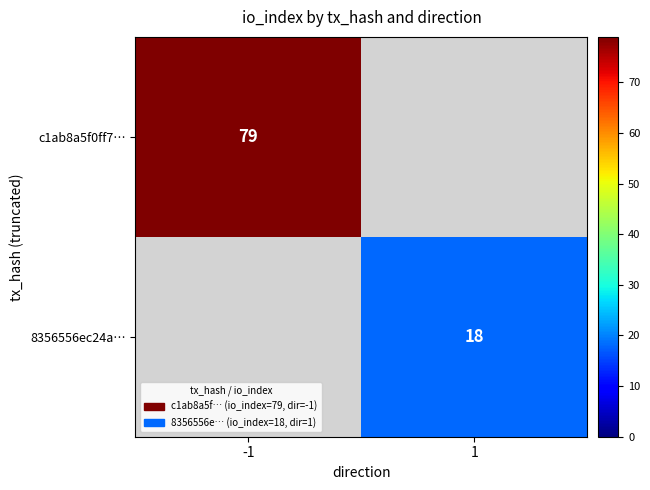

Is the value of 8356556ec24a… at 1 greater than the value of c1ab8a5f0ff7… at -1?

No